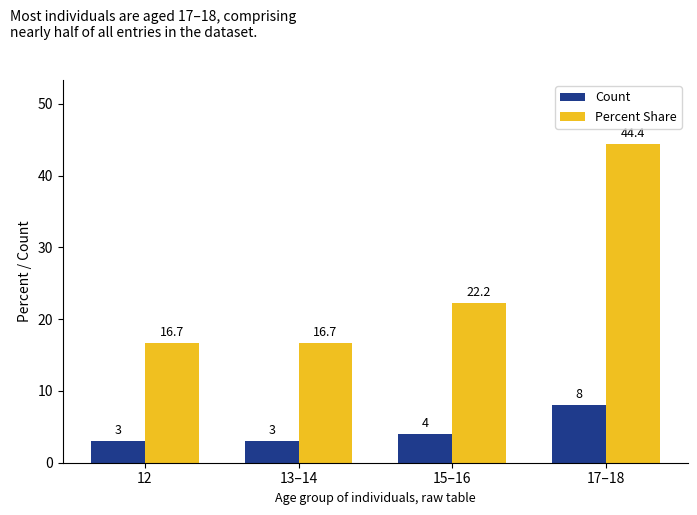

Reading left to right, transcribe all the data shown in this chart.

Count: 12=3.0	13–14=3.0	15–16=4.0	17–18=8.0
Percent Share: 12=16.7	13–14=16.7	15–16=22.2	17–18=44.4